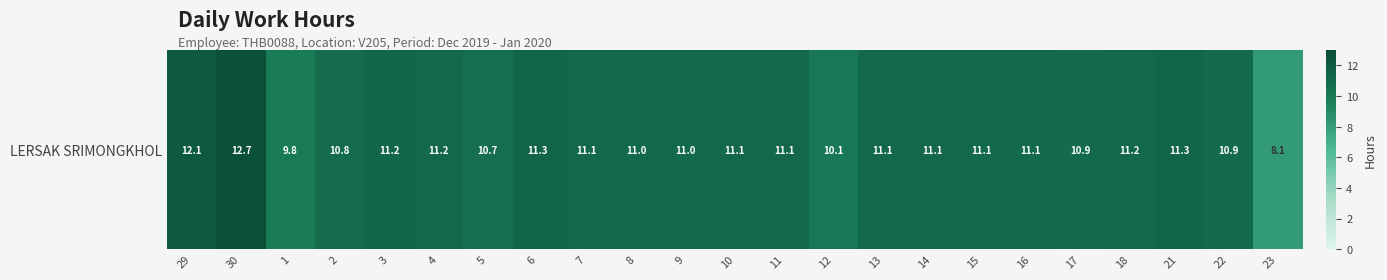

Between 18 and 6, which is larger?

6